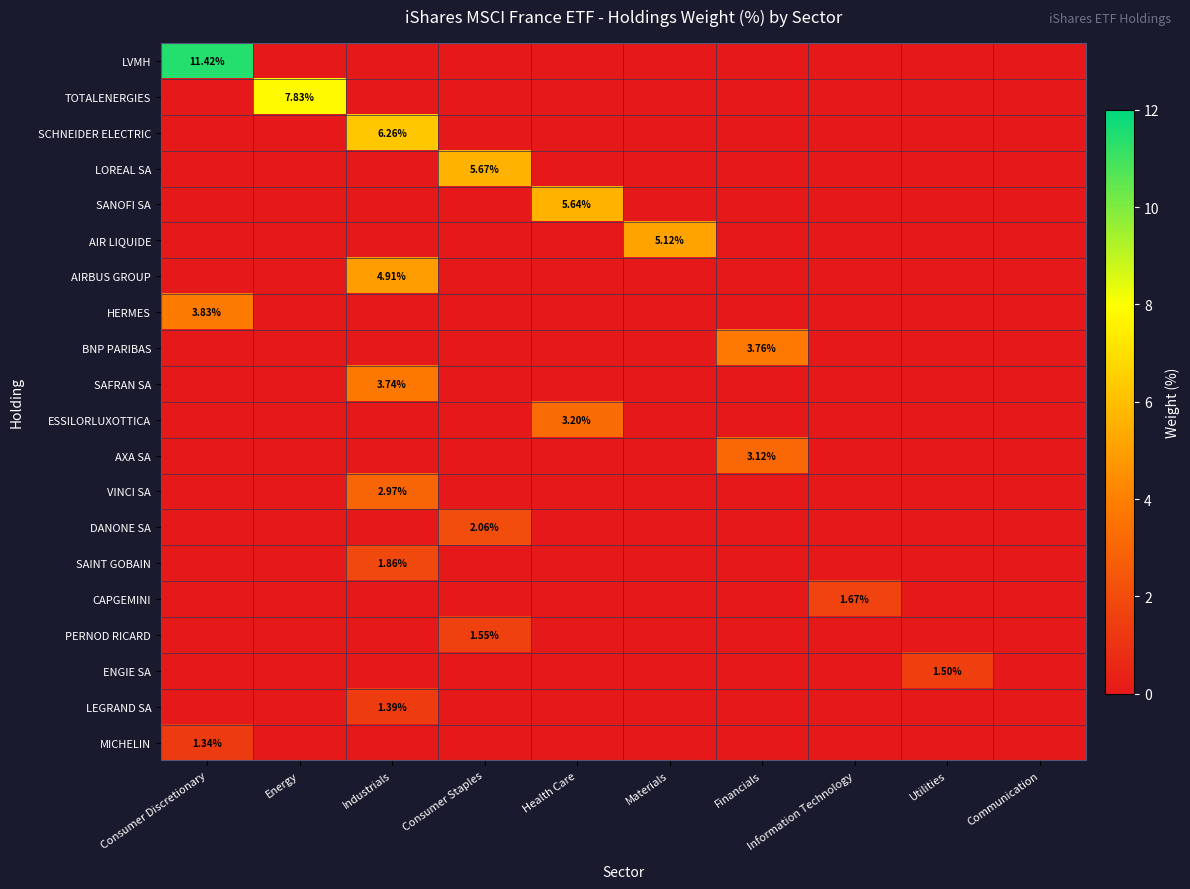

How many distinct data groups are displayed?

20